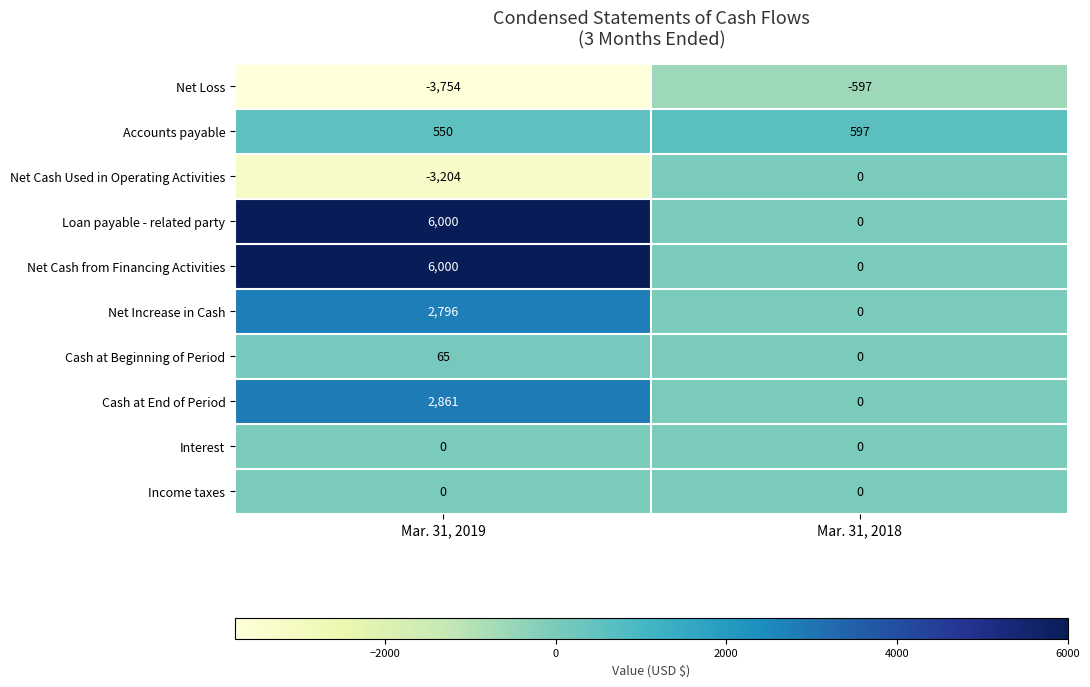

List the labels in order of Cash at End of Period value, largest first.

Mar. 31, 2019, Mar. 31, 2018